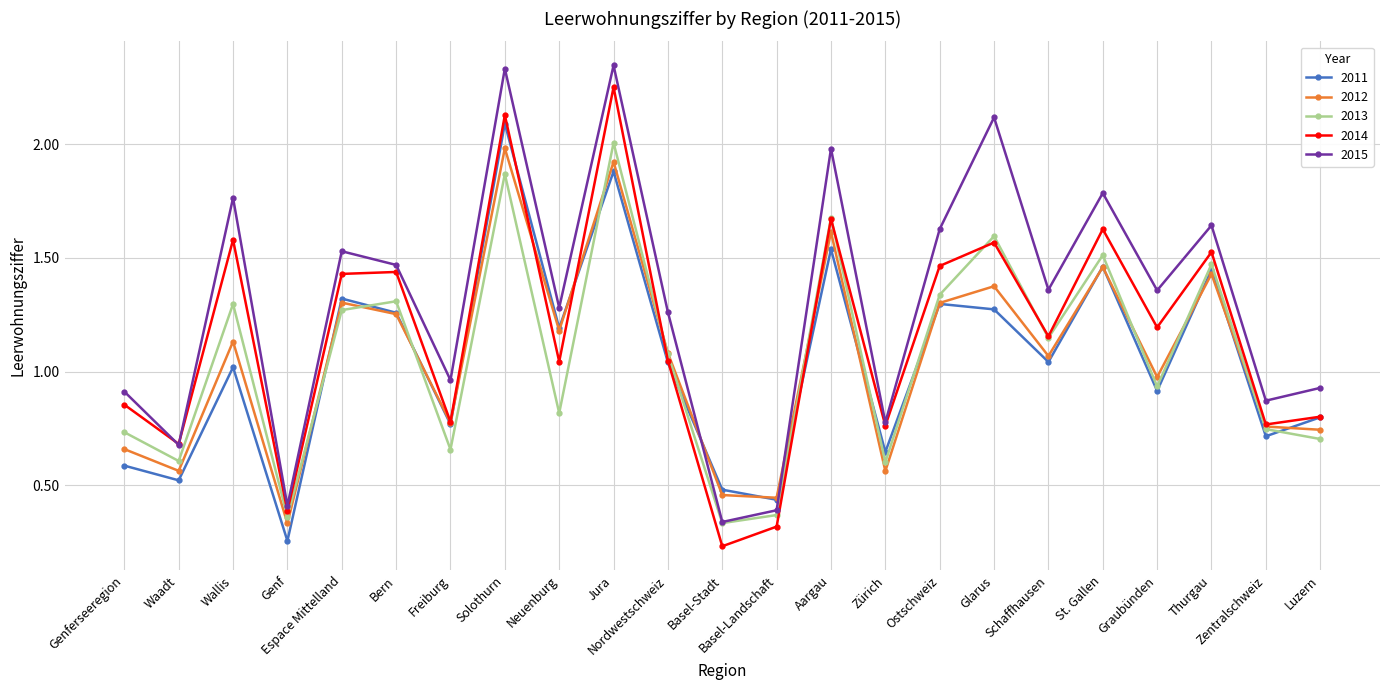

At how many categories does at least one series exceed 0?

23